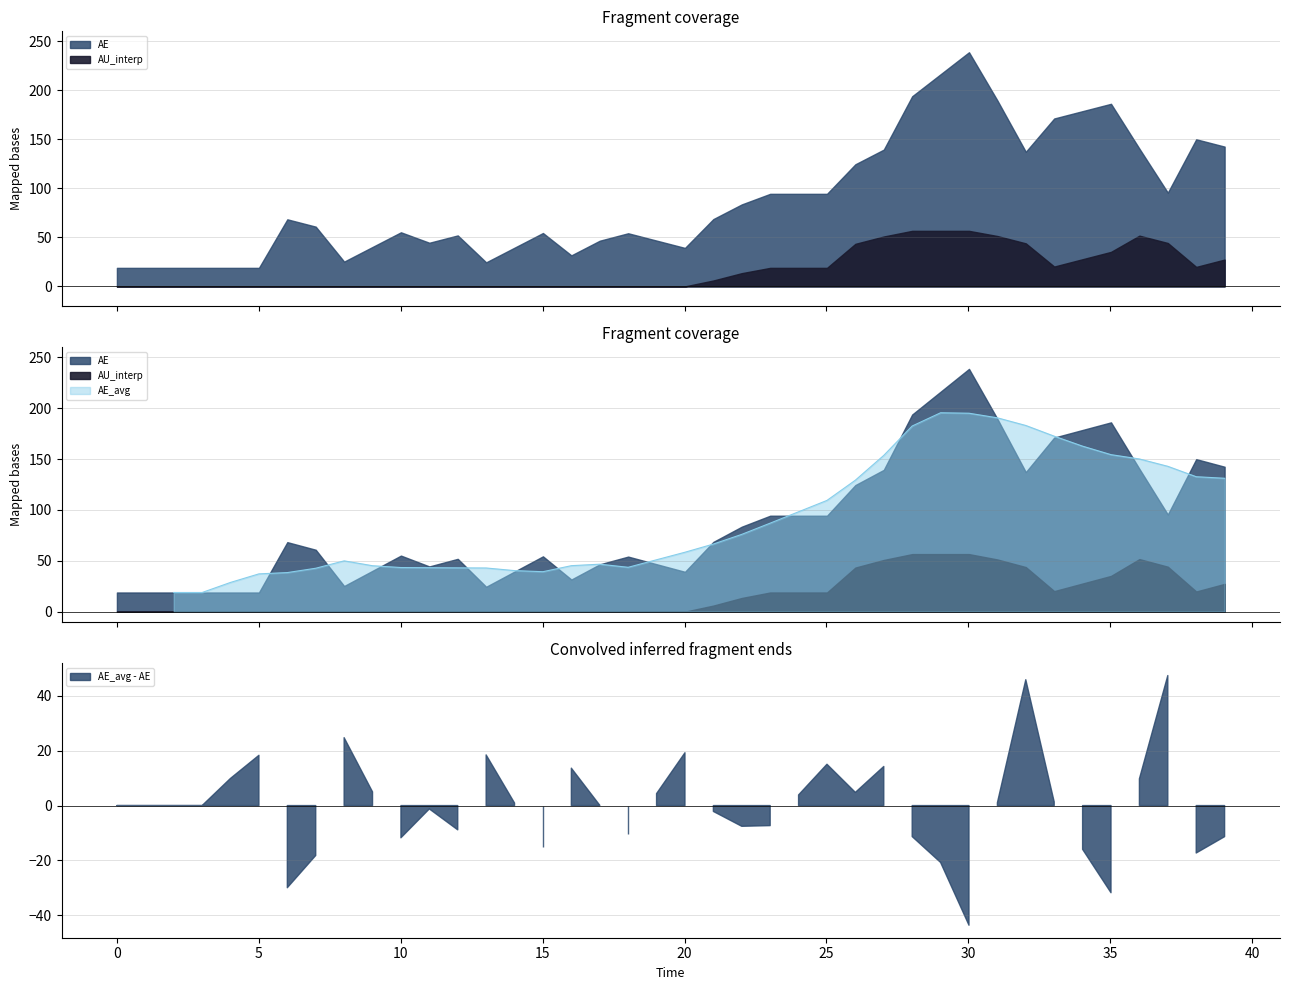

The AU_interp series shows 43.4 at 26. True or false?

True